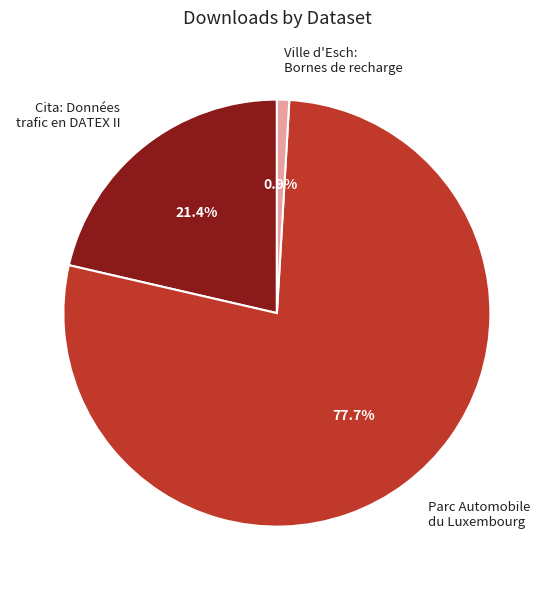

What percentage is NOT represented by Ville d'Esch: Bornes de recharge?

99.1%